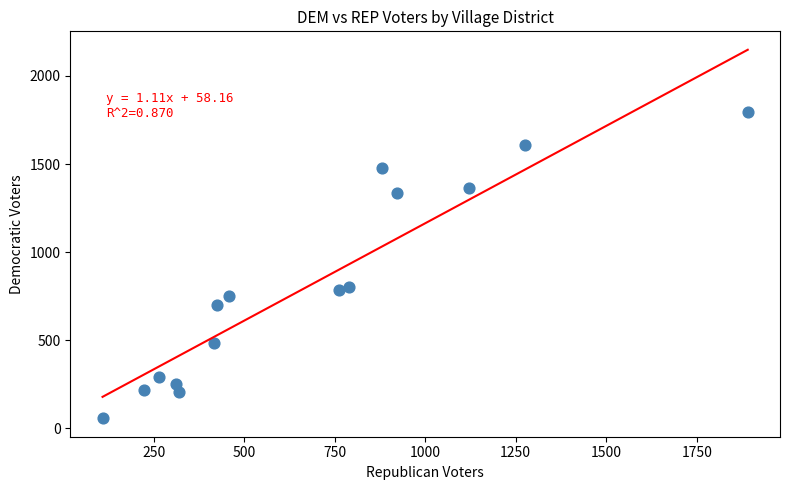

What is the range of X values (max minus min)?

1782